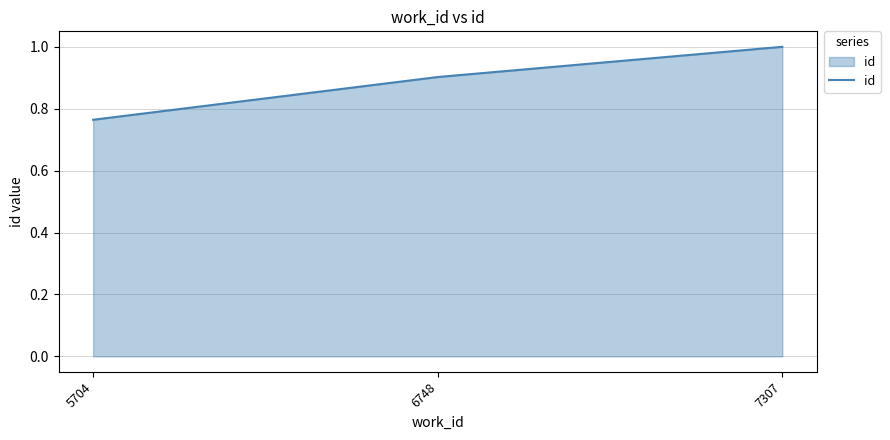

True or false: the data shows 0.9 at 6748.

True